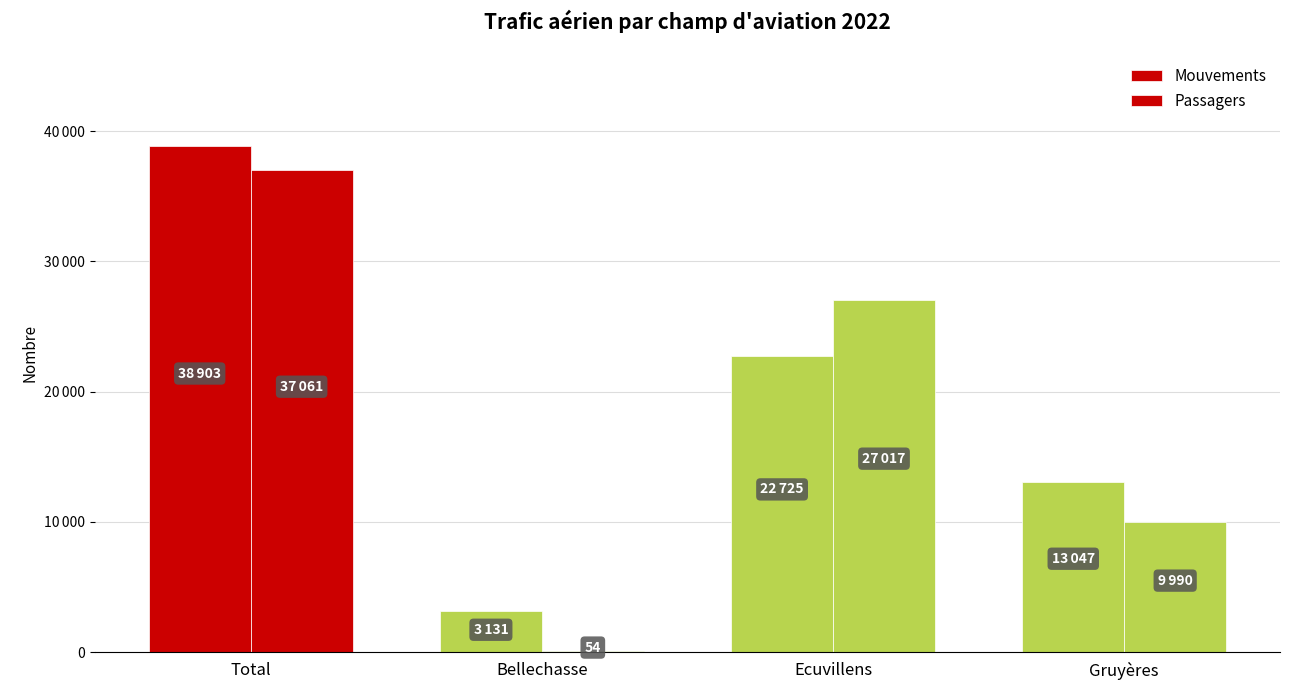

Does the chart contain stacked bars?

No